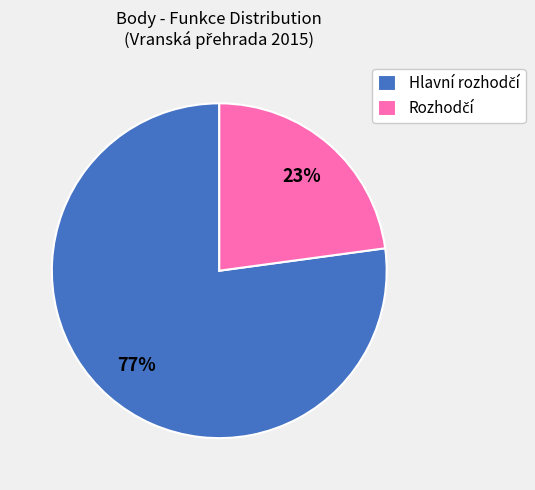

Does any single category account for the majority?

Yes